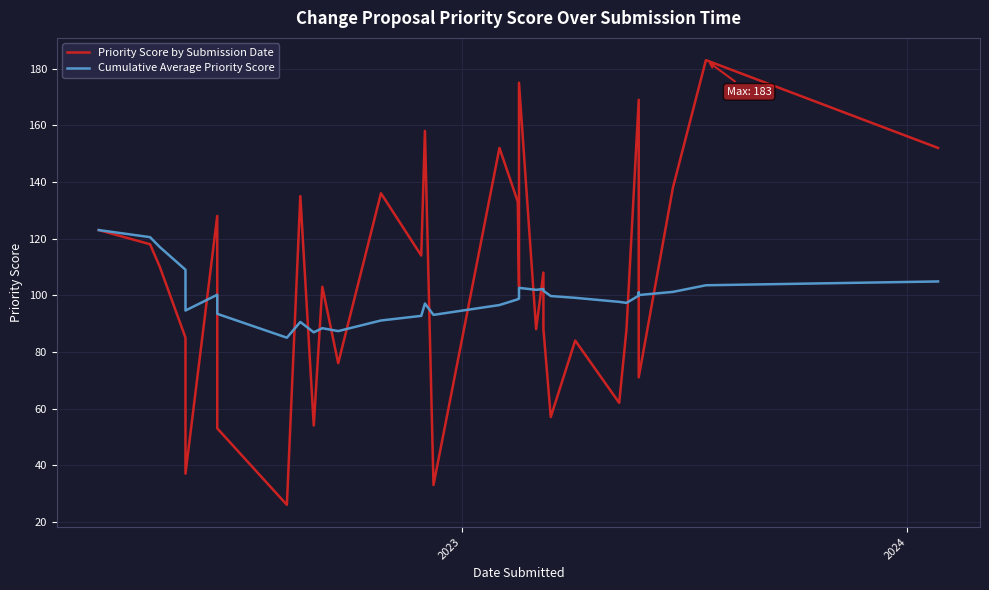

True or false: Priority Score by Submission Date and Cumulative Average Priority Score cross at least once.

True